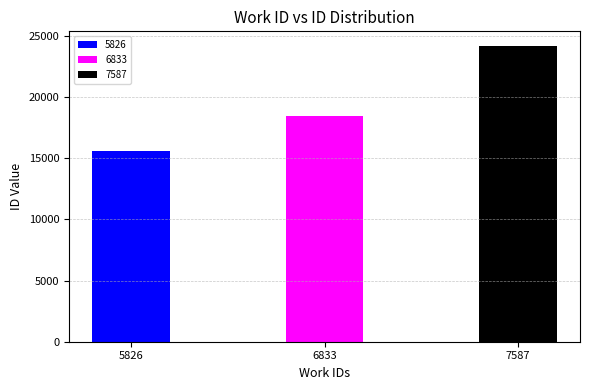

Which has a higher value, 5826 or 7587?

7587